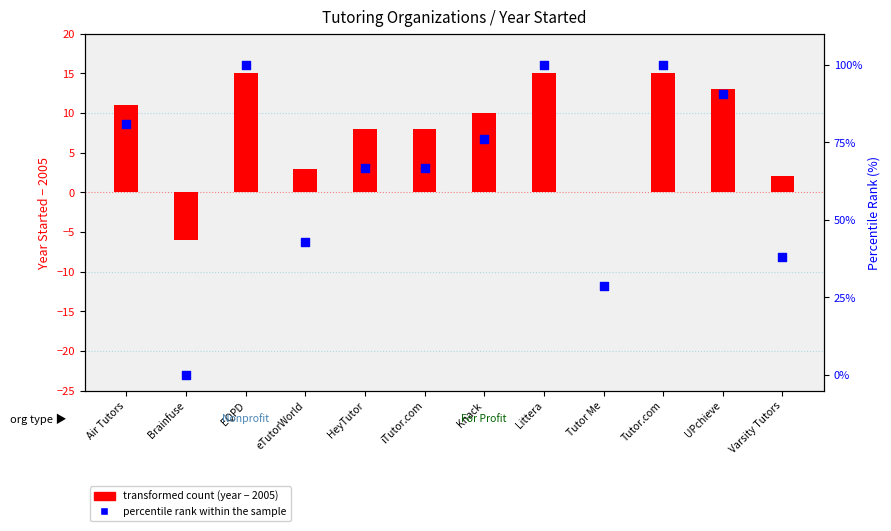

At how many categories does at least one series exceed 60?

8